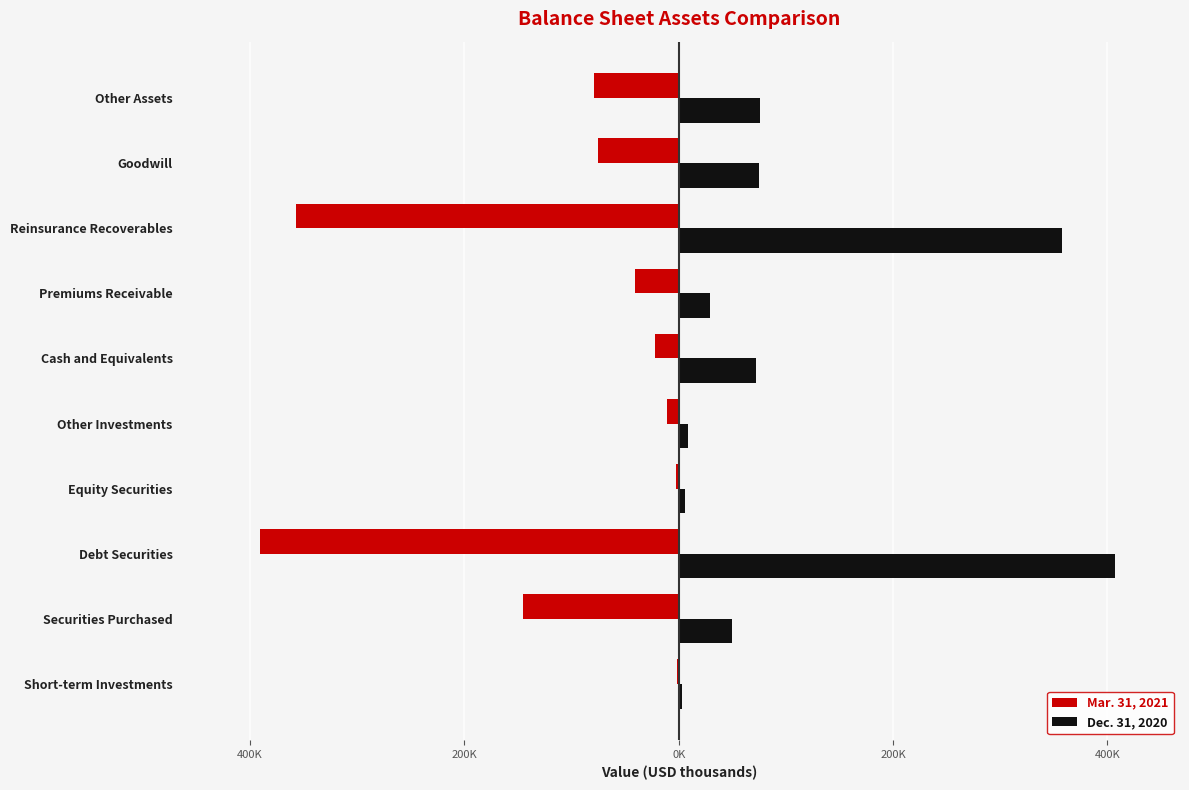

What are all the series names shown in the legend?

Mar. 31, 2021, Dec. 31, 2020